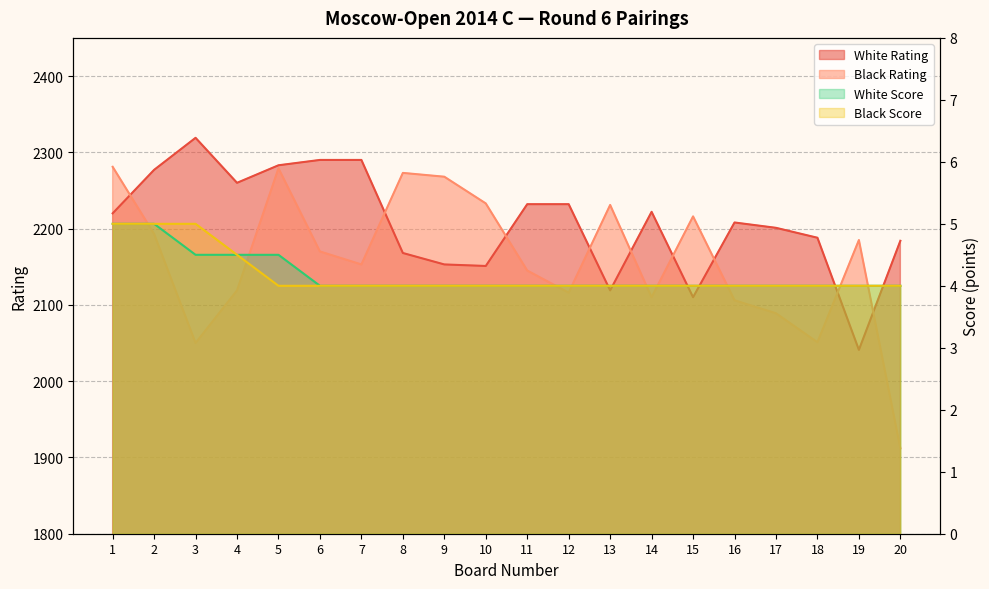

Reading left to right, list all the values displayed in this chart.

White Rating: 1=2220.0	2=2277.0	3=2319.0	4=2260.0	5=2283.0	6=2290.0	7=2290.0	8=2168.0	9=2153.0	10=2151.0	11=2232.0	12=2232.0	13=2119.0	14=2222.0	15=2110.0	16=2208.0	17=2201.0	18=2188.0	19=2041.0	20=2184.0
Black Rating: 1=2281.0	2=2193.0	3=2050.0	4=2119.0	5=2279.0	6=2170.0	7=2153.0	8=2273.0	9=2268.0	10=2233.0	11=2145.0	12=2116.0	13=2231.0	14=2110.0	15=2216.0	16=2106.0	17=2089.0	18=2051.0	19=2185.0	20=1912.0
White Score: 1=5.0	2=5.0	3=4.5	4=4.5	5=4.5	6=4.0	7=4.0	8=4.0	9=4.0	10=4.0	11=4.0	12=4.0	13=4.0	14=4.0	15=4.0	16=4.0	17=4.0	18=4.0	19=4.0	20=4.0
Black Score: 1=5.0	2=5.0	3=5.0	4=4.5	5=4.0	6=4.0	7=4.0	8=4.0	9=4.0	10=4.0	11=4.0	12=4.0	13=4.0	14=4.0	15=4.0	16=4.0	17=4.0	18=4.0	19=4.0	20=4.0